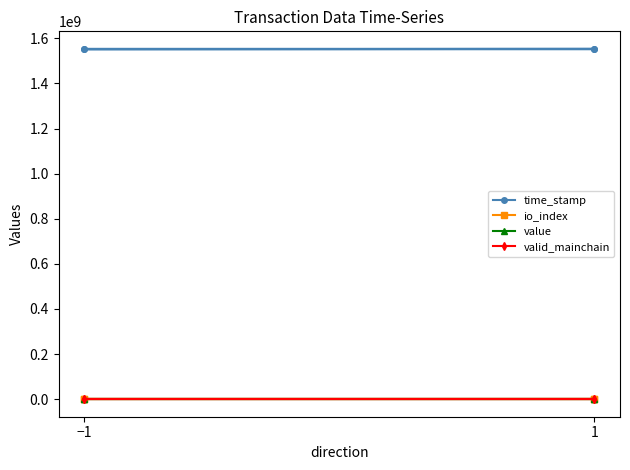

List the series in order of their peak value, lowest first.

valid_mainchain, io_index, value, time_stamp